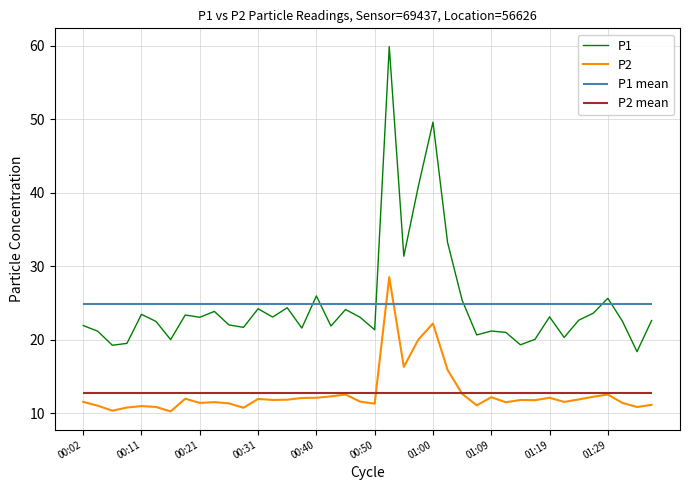

How many categories are shown in the chart?

40